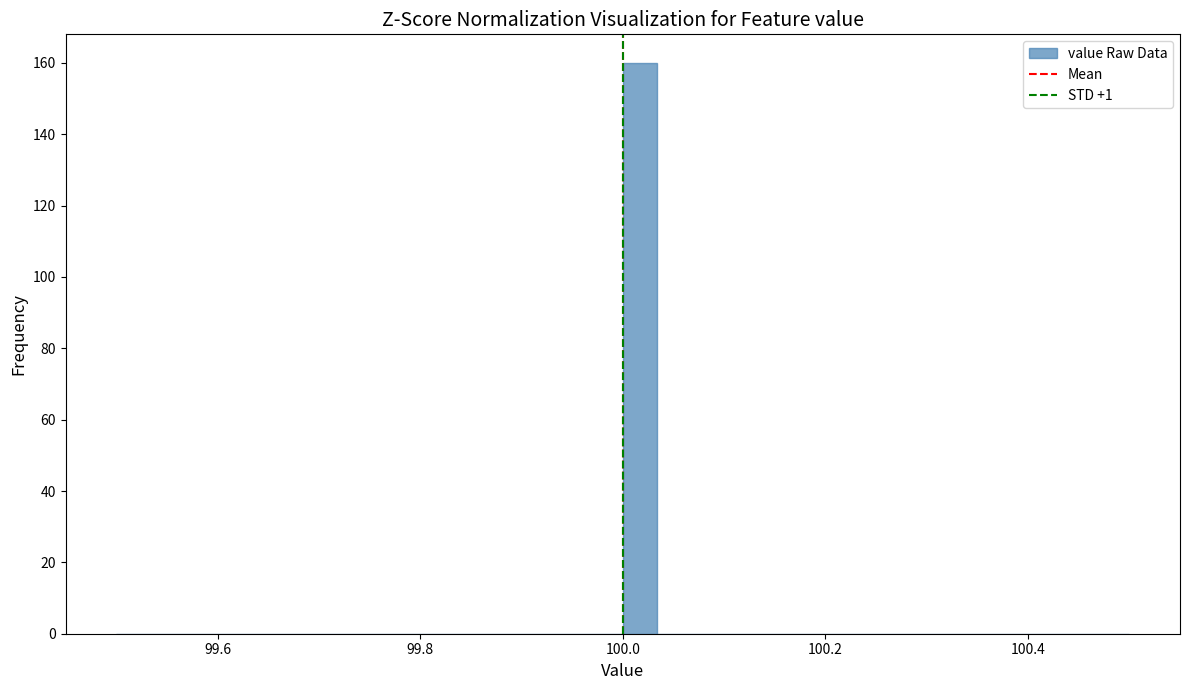

Around what value on the x-axis is the tallest bar? Give the approximate position of its centre, as read against the axis.

100.02